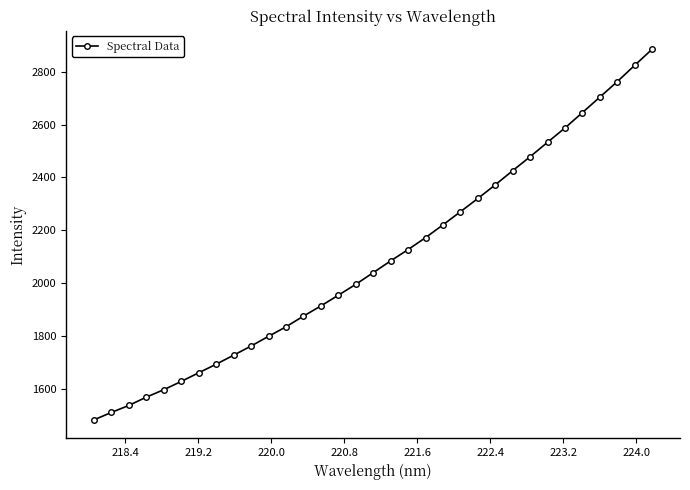

What is the value of the 15th point from the left?

1954.7